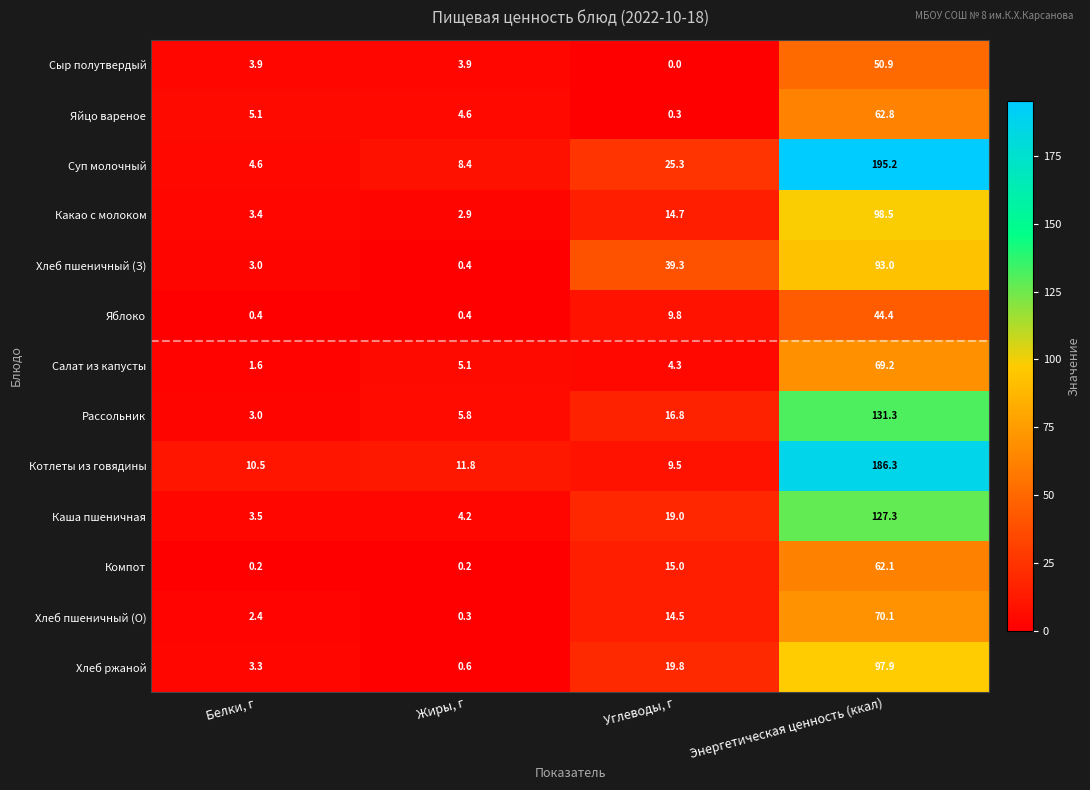

Is it true that Хлеб ржаной equals 0.3 at Жиры, г?

False